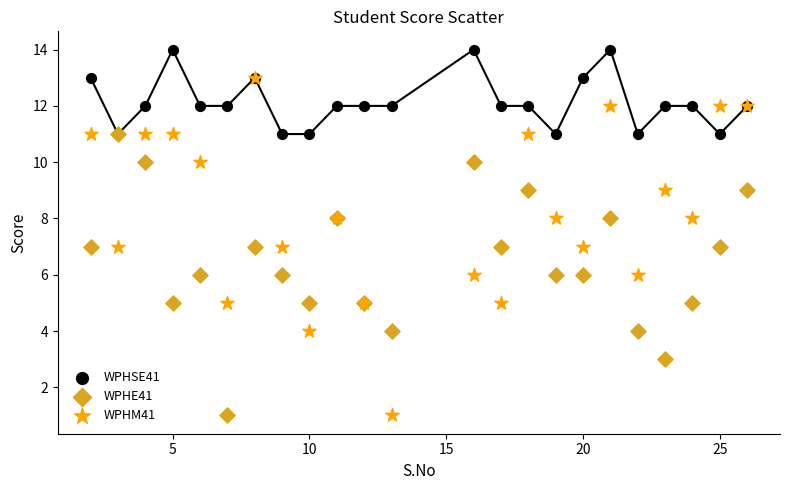

What are all the series names shown in the legend?

WPHSE41, WPHE41, WPHM41